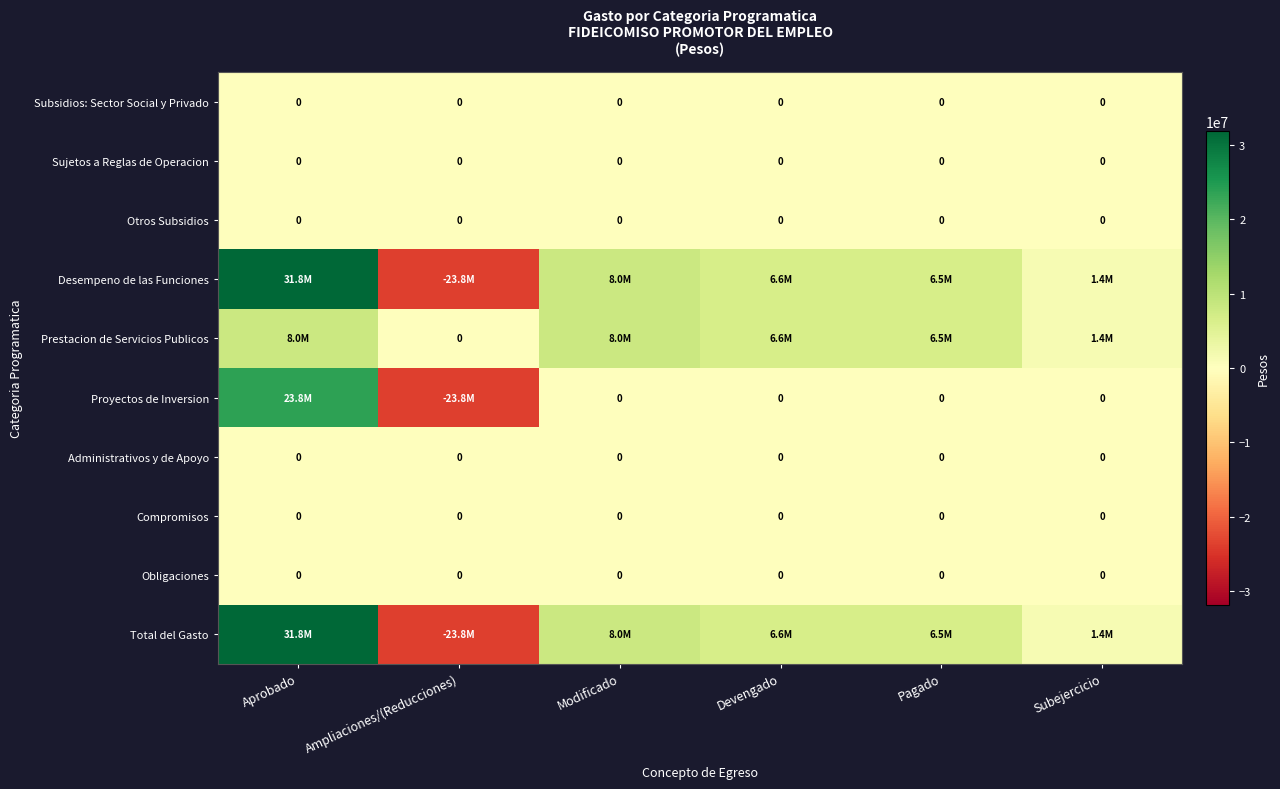

Count the number of data series in this chart.

10